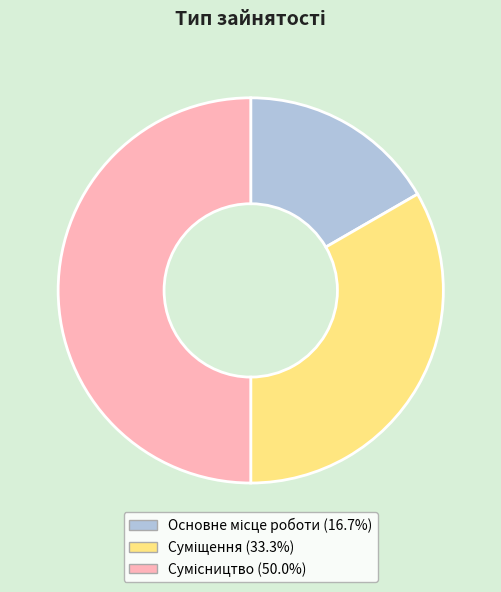

What is the total percentage of Основне місце роботи and Суміщення?

50.0%